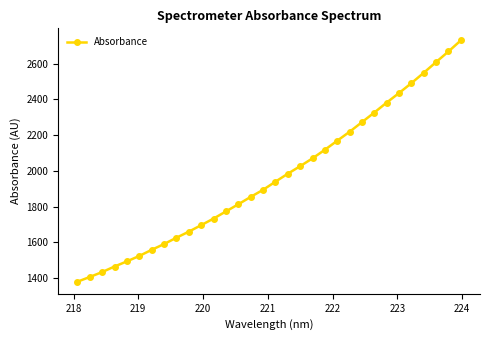

What is the sum of all values?

62890.8